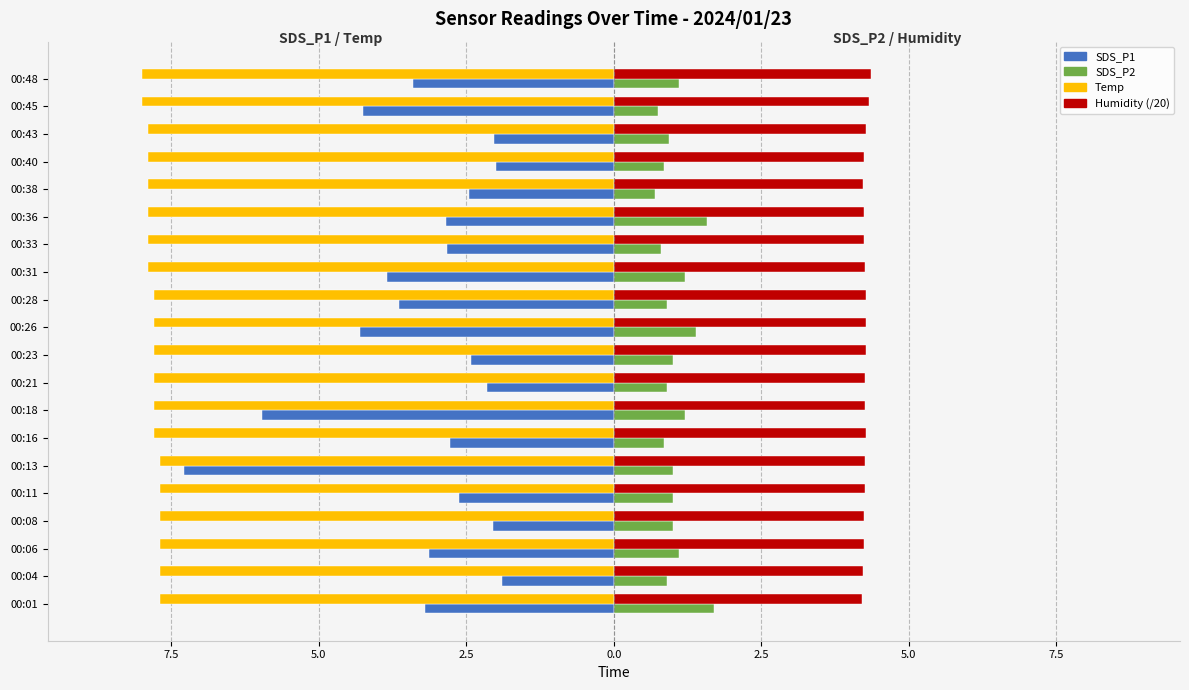

What is the difference between the maximum and minimum values in the Humidity (/20) series?

0.2